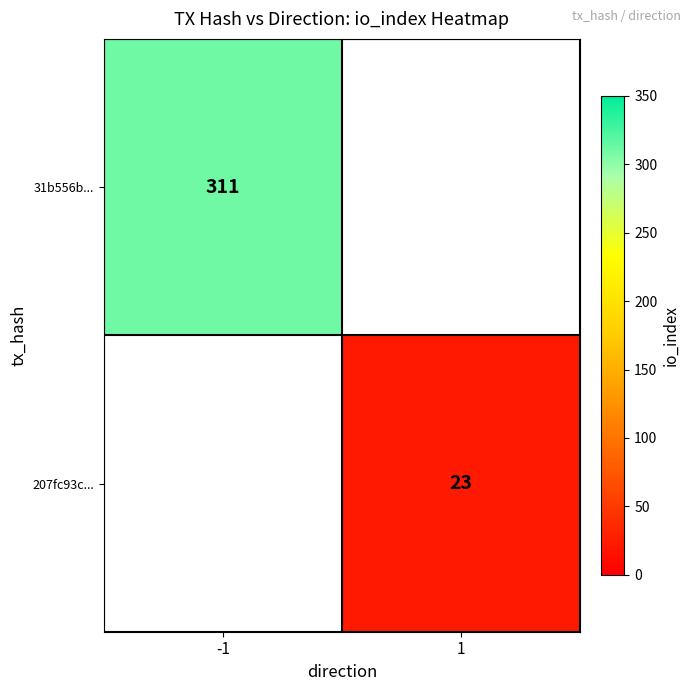

Is it true that 207fc93c... equals 11 at 1?

False